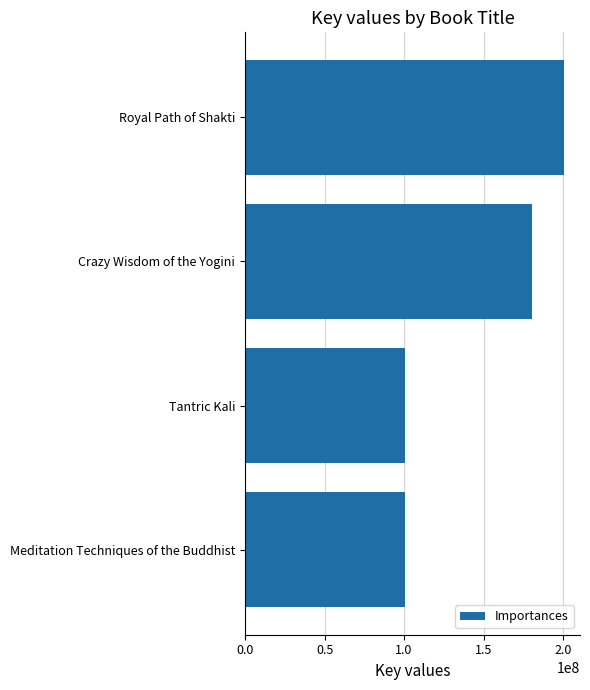

How many categories are shown in the chart?

4